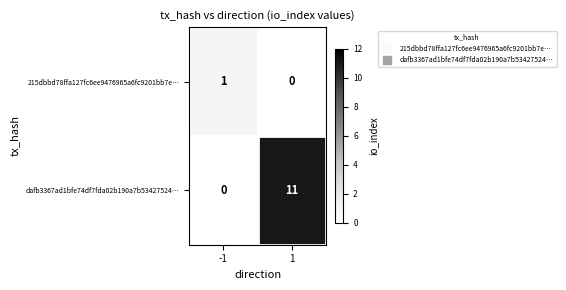

Reading right to left, what are all the values shown in this chart?

215dbbd78ffa127fc6ee9476965a6fc9201bb7e…: 1=0	-1=1
dafb3367ad1bfe74df7fda02b190a7b53427524…: 1=11	-1=0